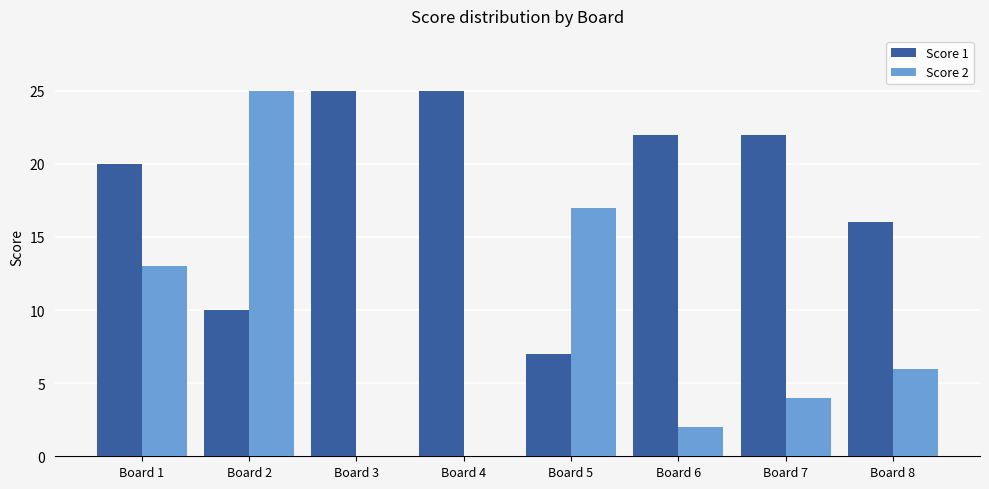

Count the number of categories in the chart.

8